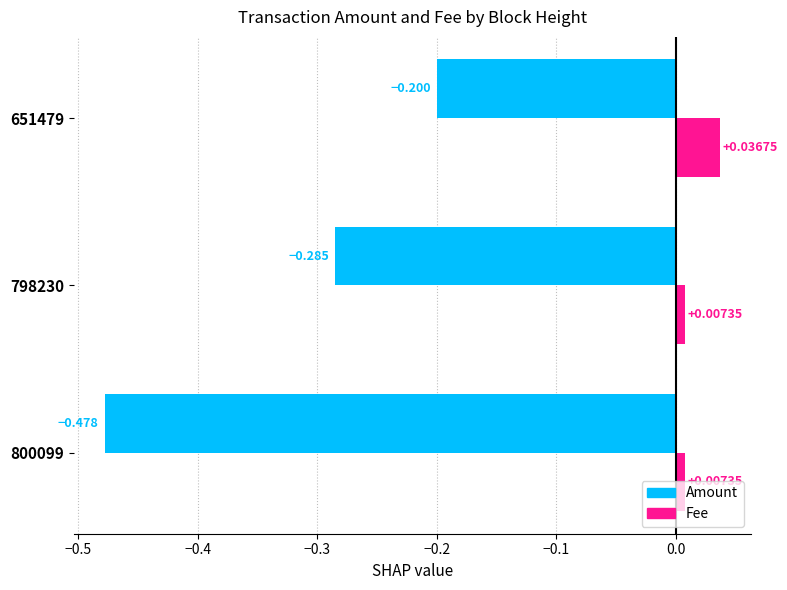

Rank the series by their maximum value, from lowest to highest.

Amount, Fee